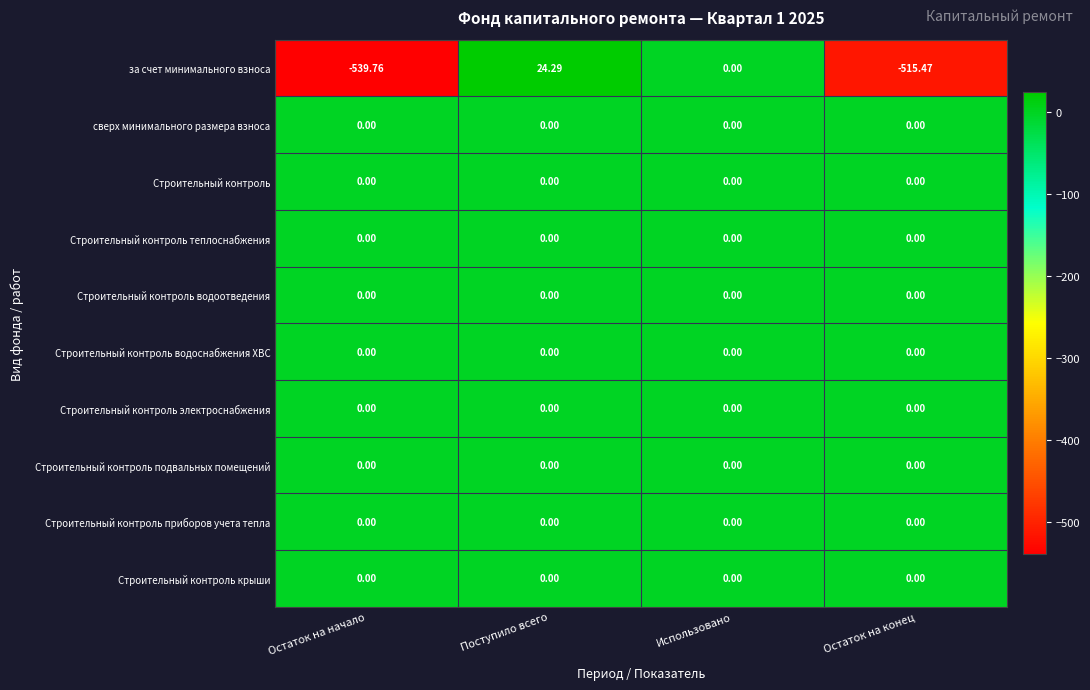

Which series changed the most between Остаток на начало and Использовано?

за счет минимального взноса